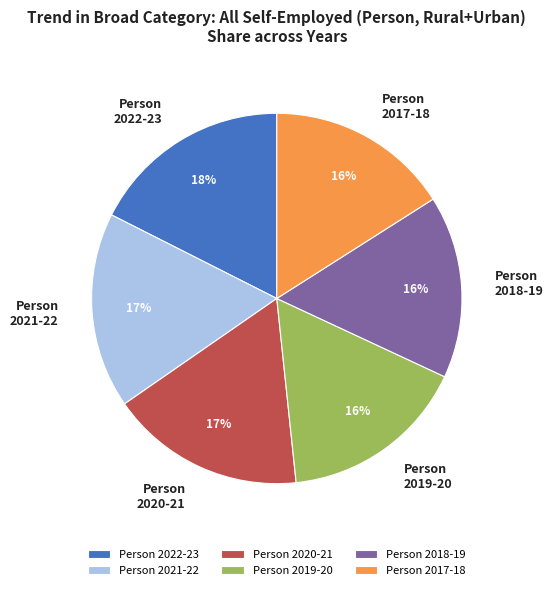

Is there any slice that represents more than half of the pie?

No